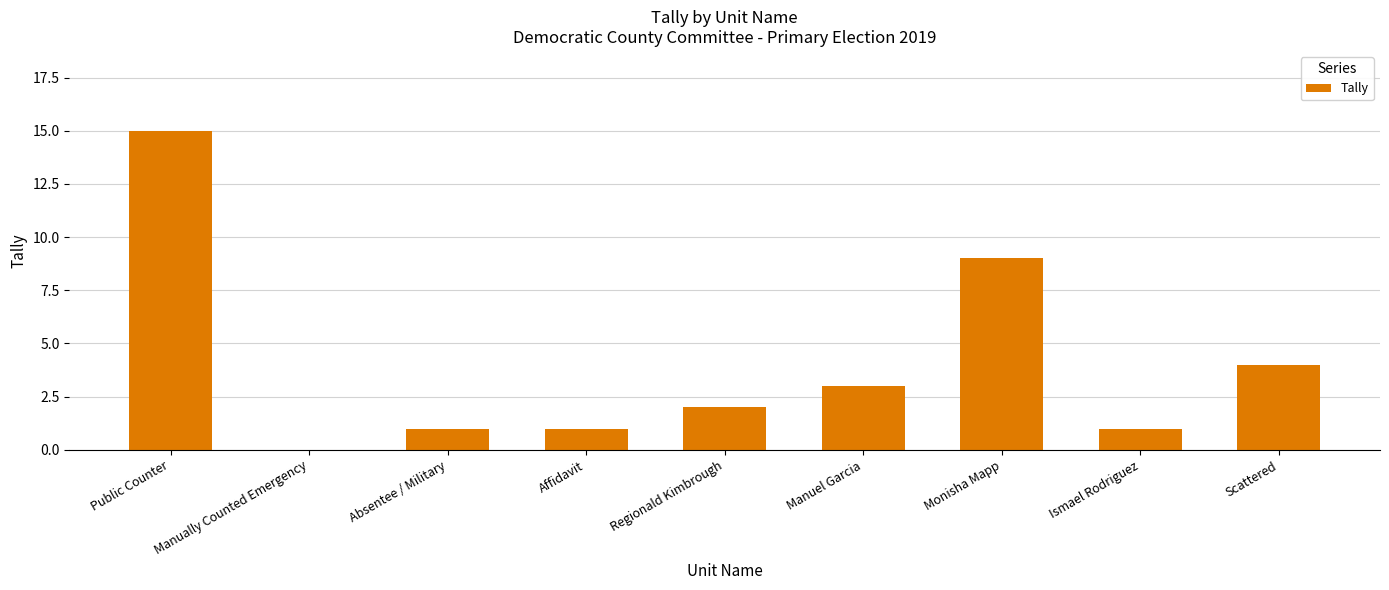

What is the change in value from Regionald Kimbrough to Monisha Mapp?

+7